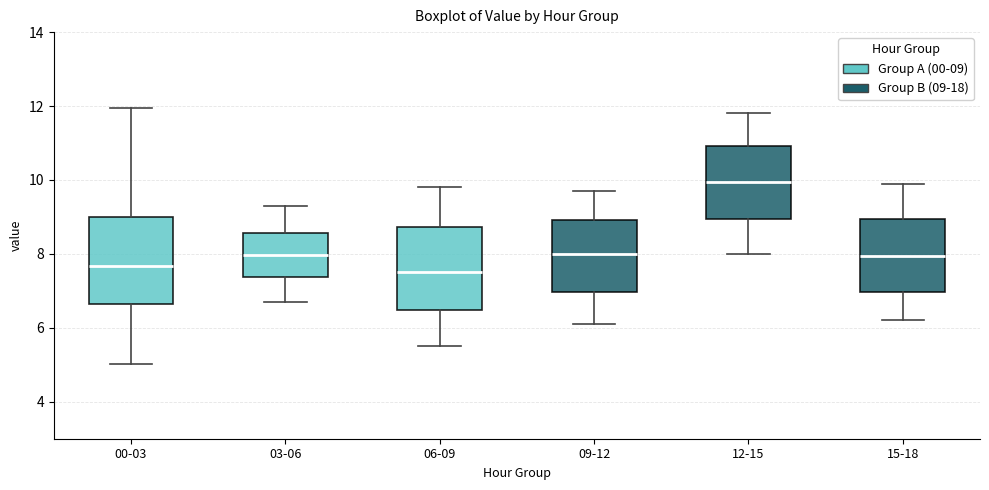

Reading left to right, read every box against the y-axis: the position of its median line, the range the box covers, and the ends of its whiskers. The values are not printed on the chart, so give them approximately, as read against the axis.

00-03: median 7.6, box 6.6 to 9.0, whiskers 5.0 to 12.0
03-06: median 8.0, box 7.4 to 8.6, whiskers 6.8 to 9.4
06-09: median 7.6, box 6.4 to 8.8, whiskers 5.6 to 9.8
09-12: median 8.0, box 7.0 to 9.0, whiskers 6.2 to 9.8
12-15: median 10.0, box 9.0 to 11.0, whiskers 8.0 to 11.8
15-18: median 8.0, box 7.0 to 9.0, whiskers 6.2 to 10.0